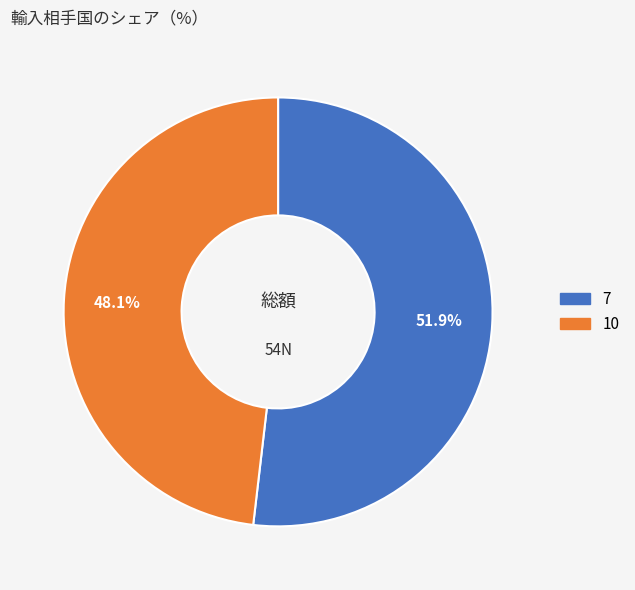

Which category has the smallest portion of the pie?

10